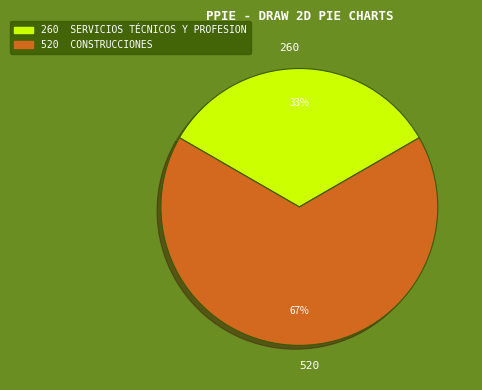

To the nearest percent, what is the average slice percentage?

50%